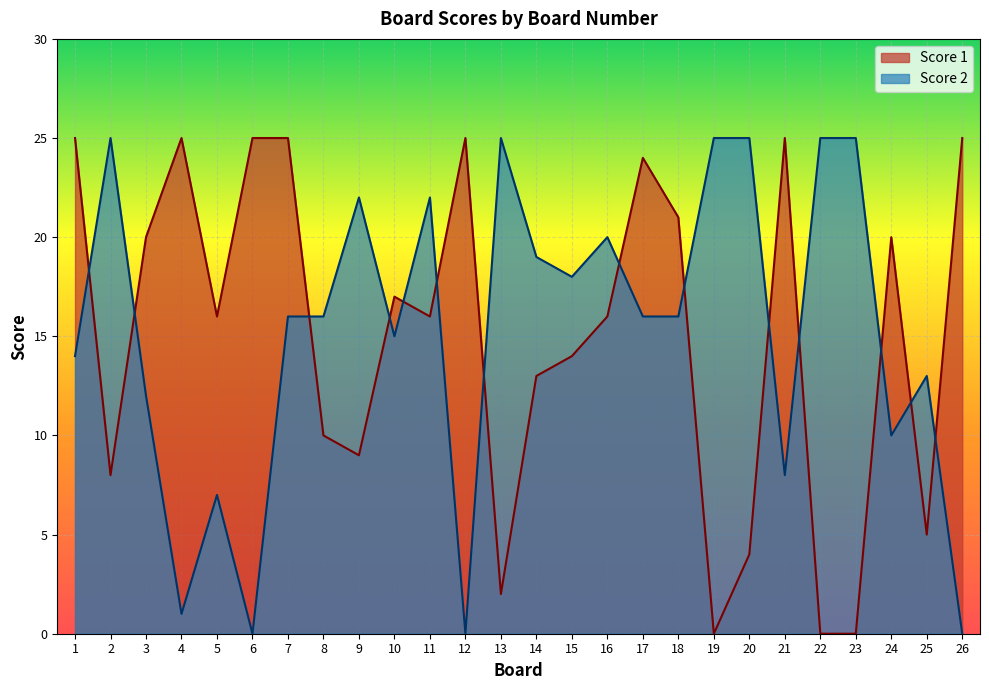

At how many categories does at least one series exceed 17?

22